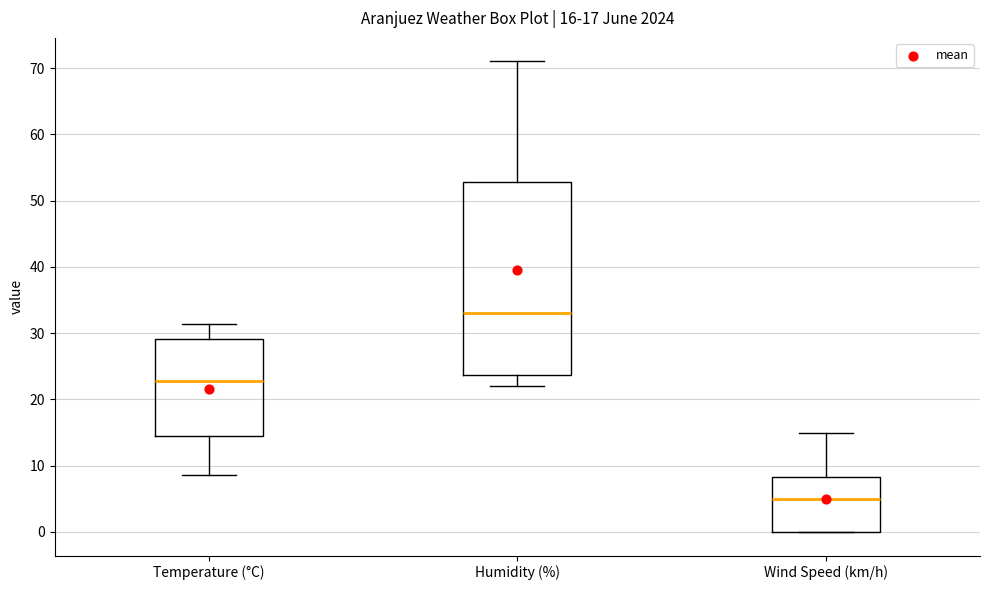

Which box's median line is the highest?

Humidity (%)